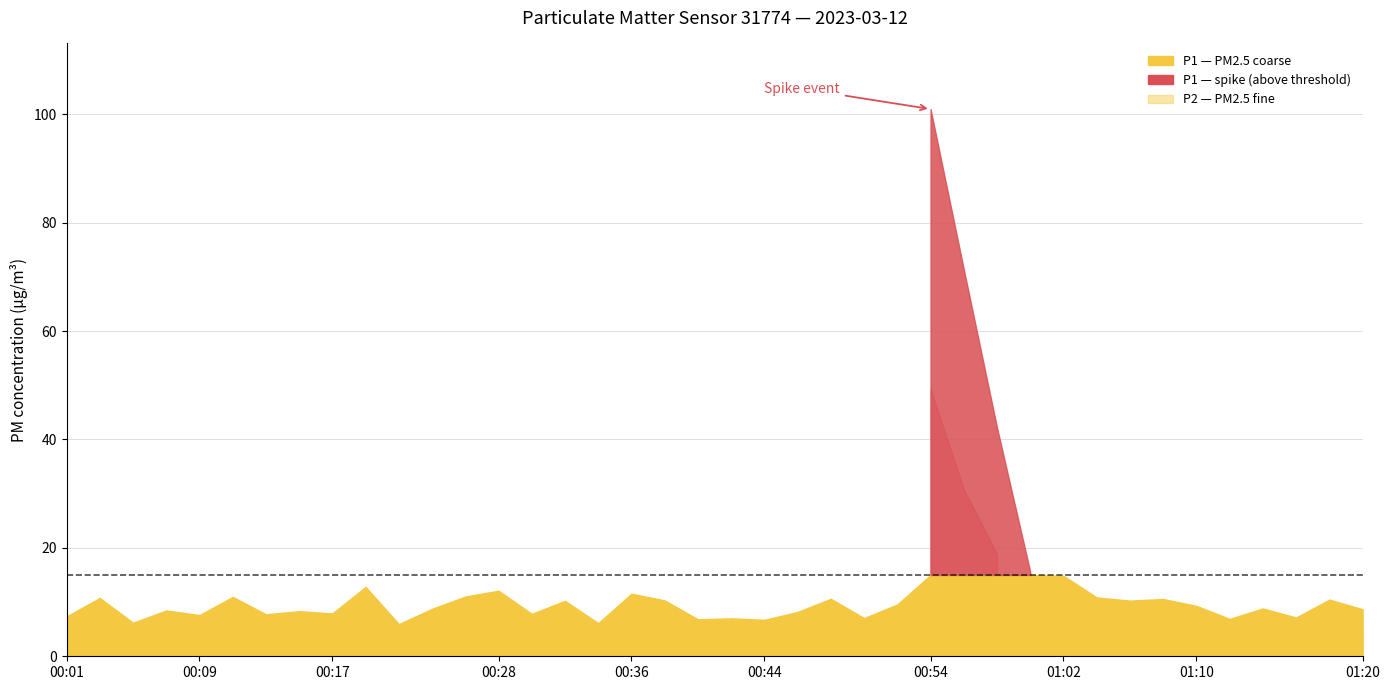

At which label does P2 reach its peak?

00:54